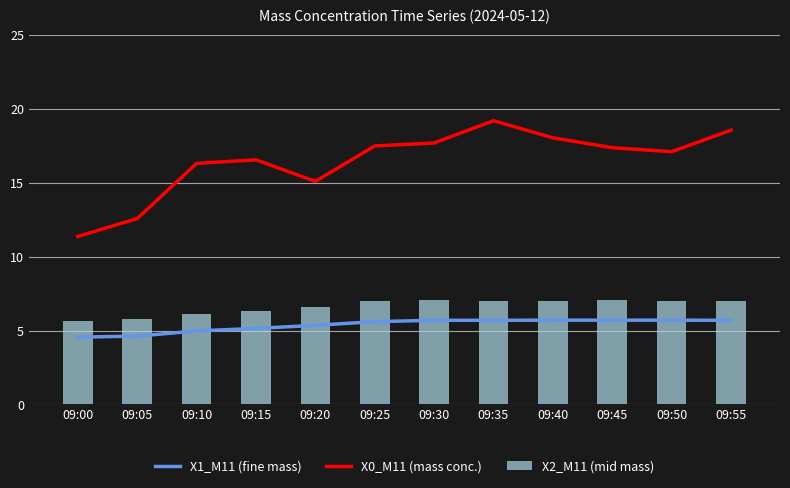

Reading right to left, what are all the values shown in this chart?

X1_M11 (fine mass): 5.7	5.7	5.7	5.7	5.7	5.7	5.6	5.4	5.2	5.0	4.6	4.6
X0_M11 (mass conc.): 18.6	17.1	17.4	18.1	19.2	17.7	17.5	15.1	16.6	16.3	12.6	11.4
X2_M11 (mid mass): 7.0	7.0	7.1	7.0	7.0	7.1	7.0	6.6	6.3	6.1	5.8	5.7